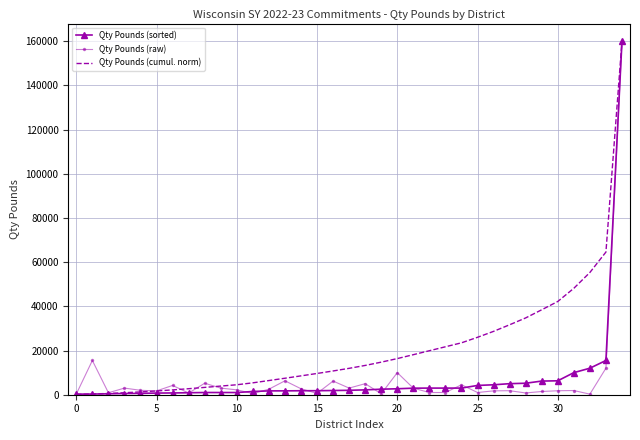

At how many categories does at least one series exceed 87524?

1